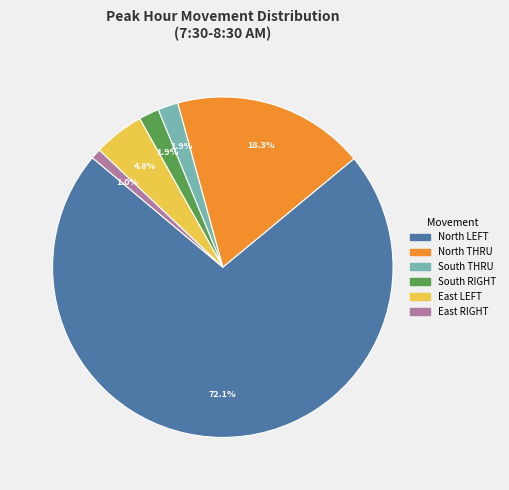

Does any single category account for the majority?

Yes